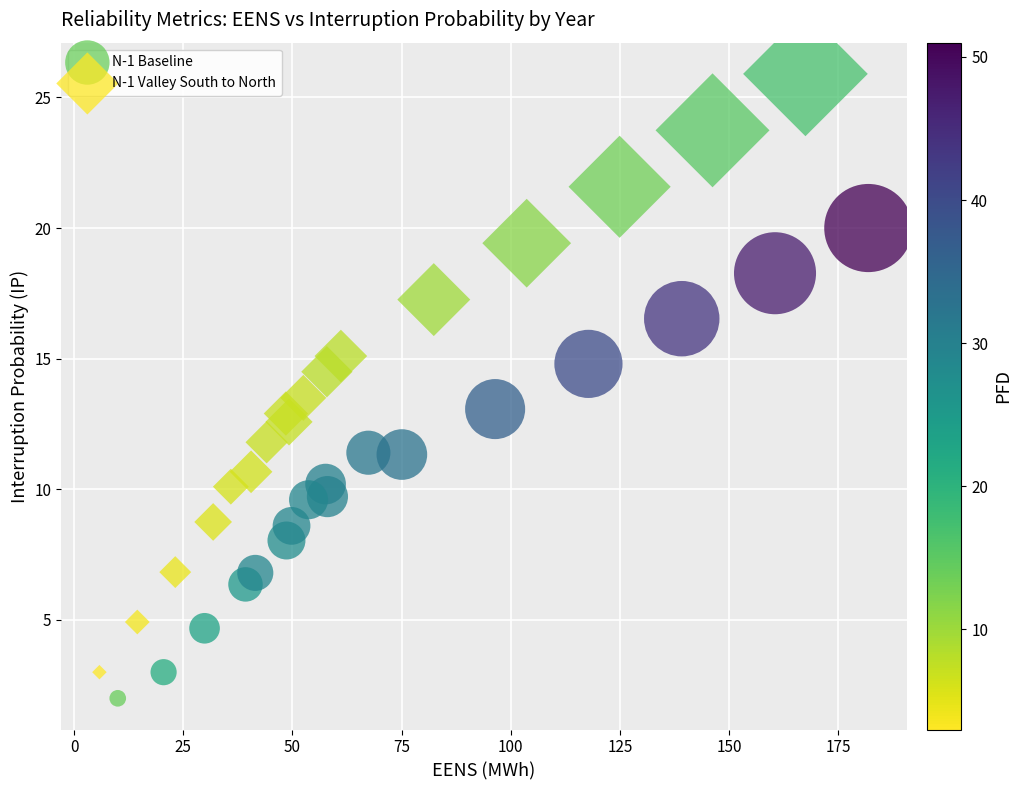

Which series reaches the maximum Y coordinate?

N-1 Valley South to North